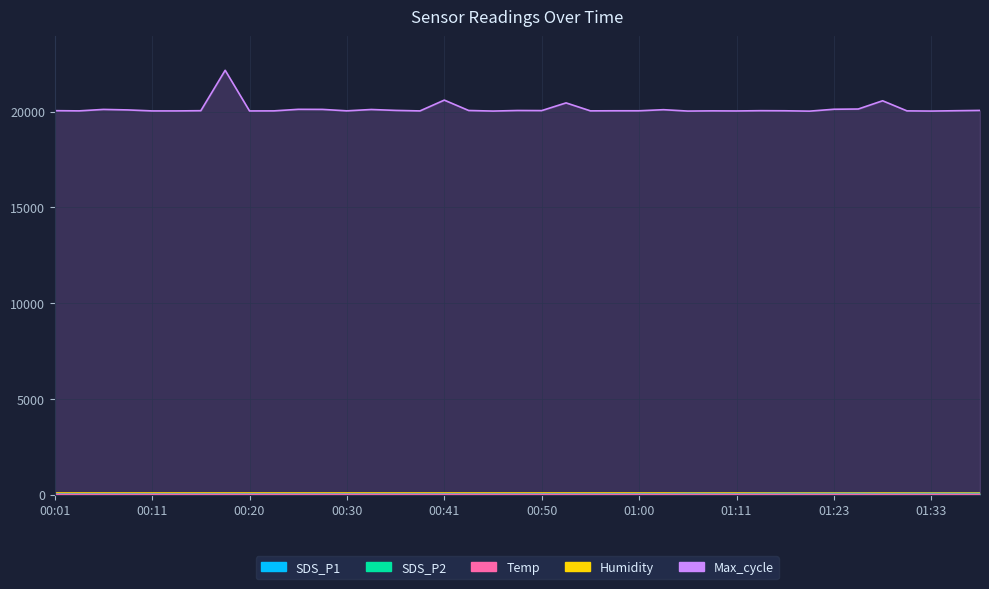

Which has a higher value, 00:03 or 00:28?

00:28